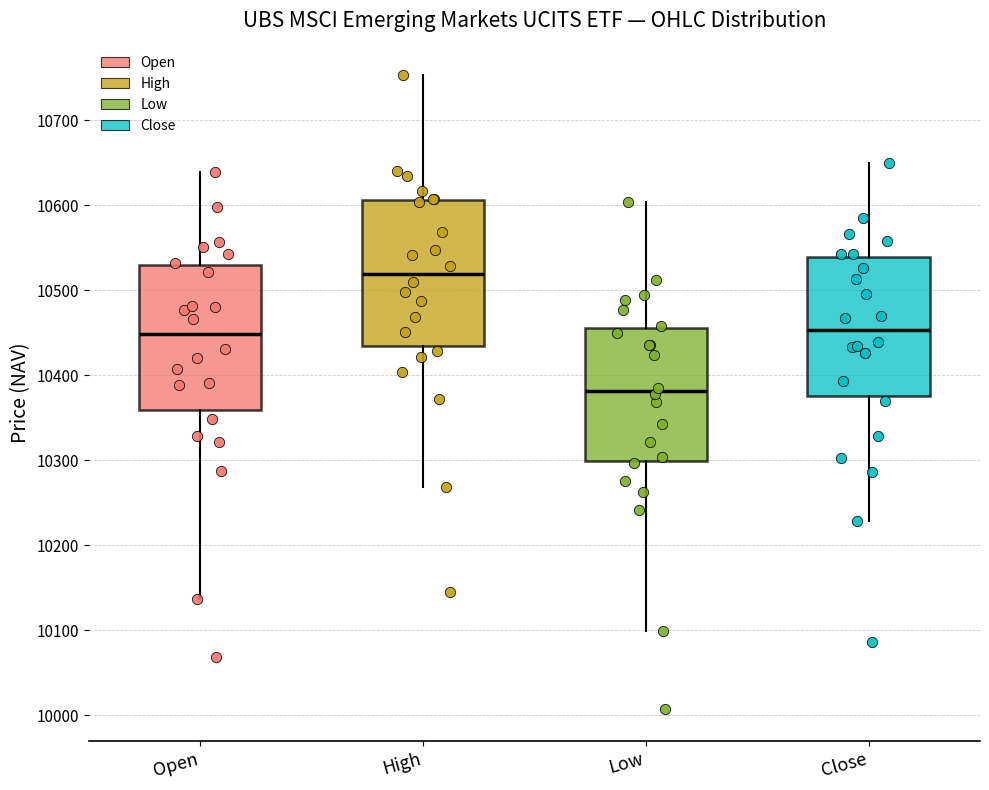

Where does the lower whisker of the box for Close end on the y-axis? The values are not printed on the chart, so give them approximately, as read against the axis.

10230